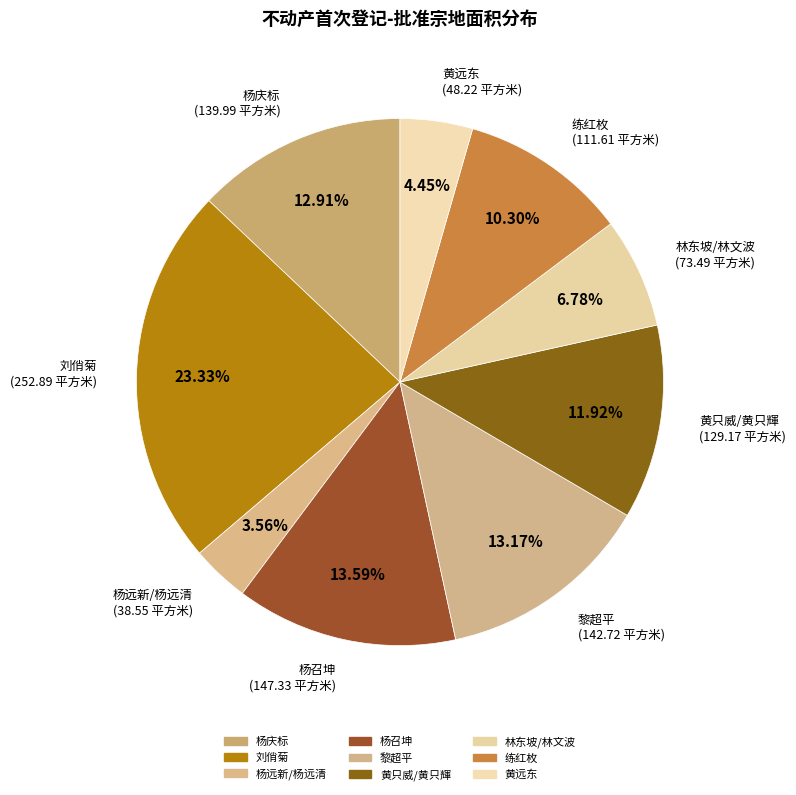

The 杨召坤 slice represents 1% of the pie. True or false?

False